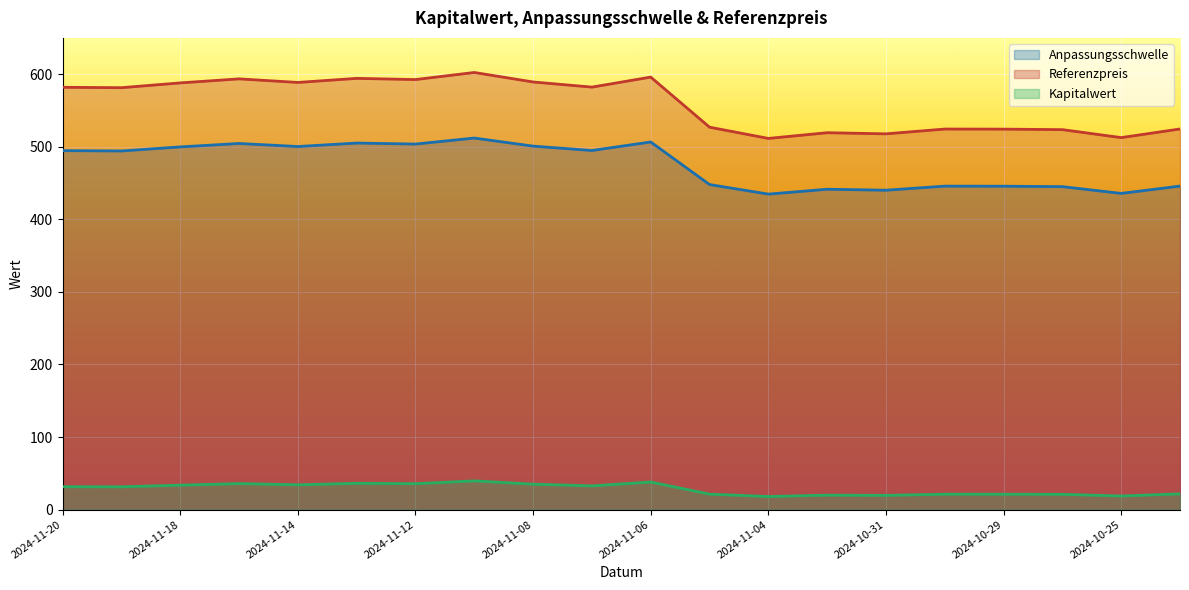

True or false: Kapitalwert and Referenzpreis intersect in this chart.

False